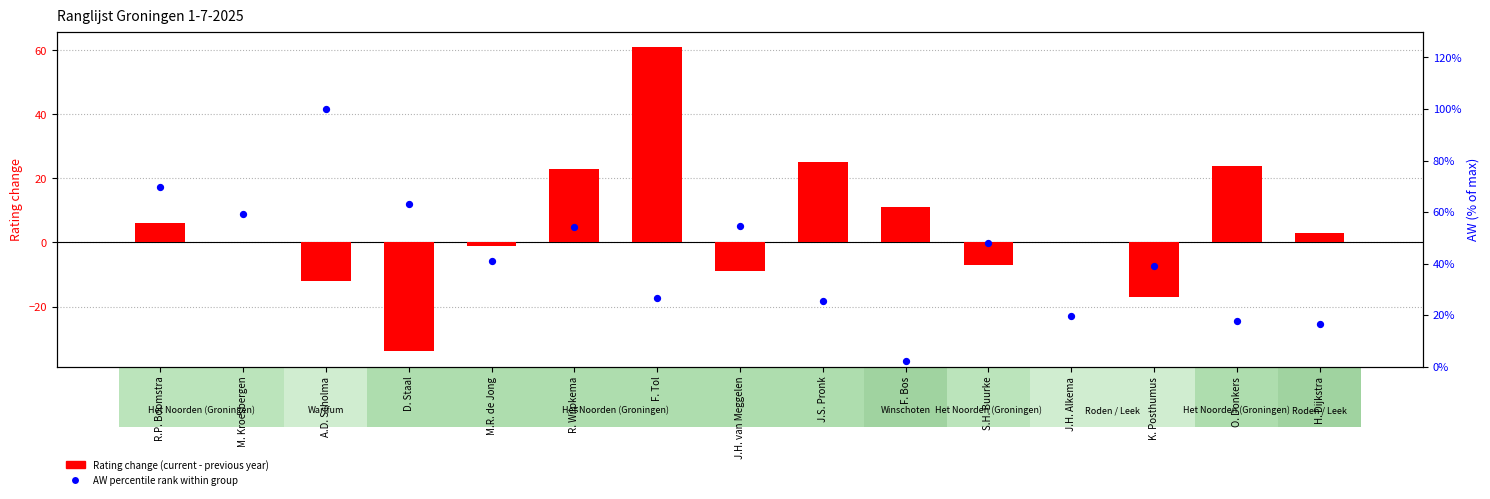

At how many categories does at least one series exceed 87?

1